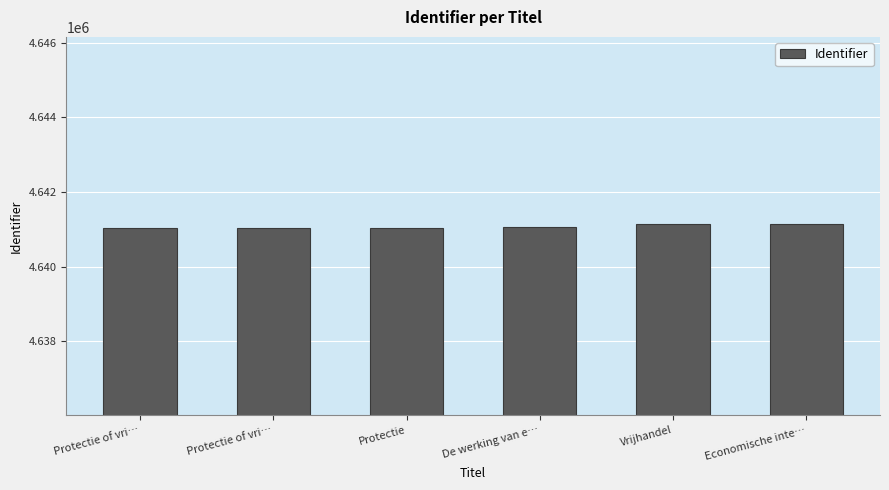

Reading left to right, extract all data points from this chart.

4641026	4641027	4641031	4641067	4641156	4641157